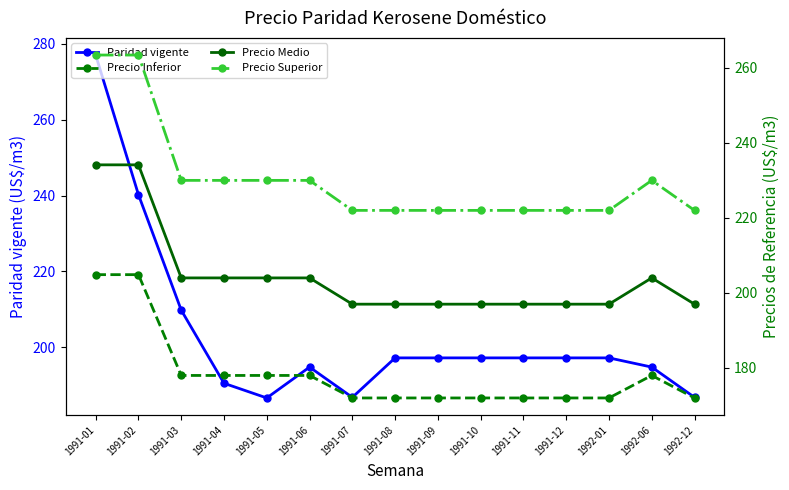

What is the sum of all Precio Inferior values?

2675.7